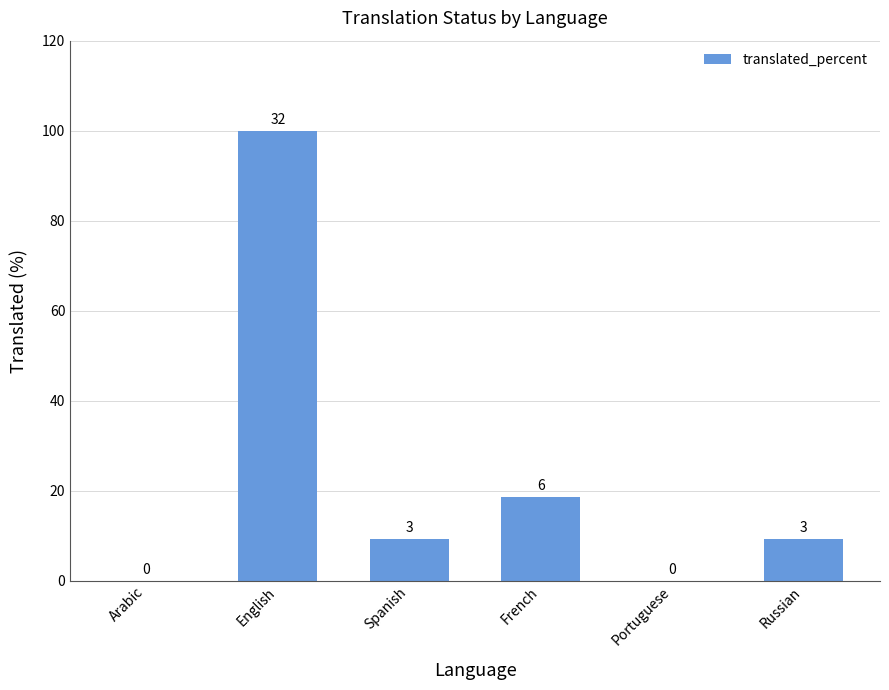

Count the number of categories in the chart.

6